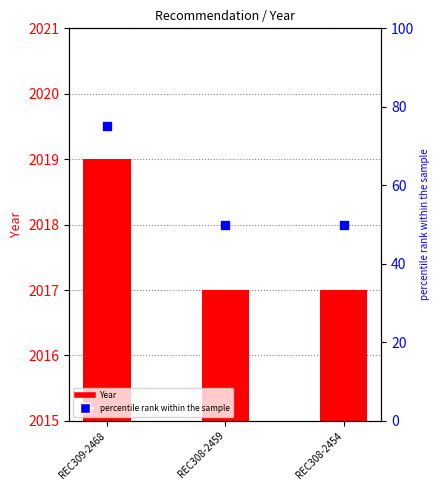

Which series has the largest total across all categories?

Year